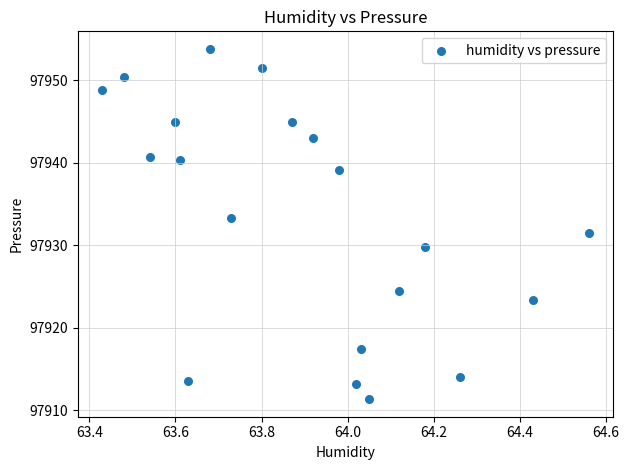

What Y value in the scatter plot is closest to 97932?

97931.5